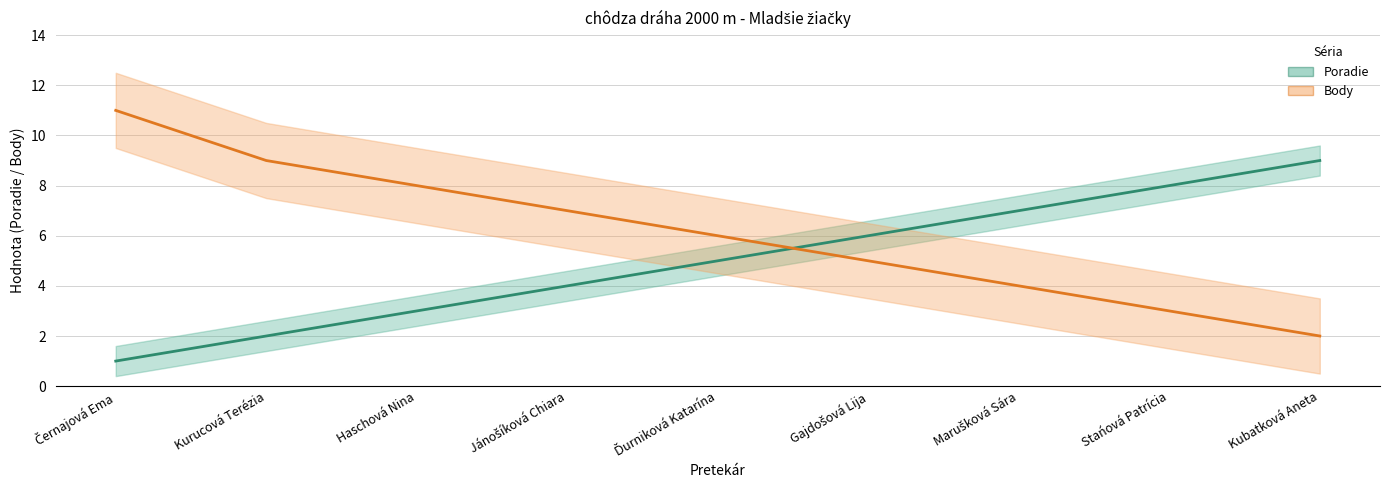

Reading left to right, what are all the values shown in this chart?

Poradie: Černajová Ema=1	Kurucová Terézia=2	Haschová Nina=3	Jánošíková Chiara=4	Ďurniková Katarína=5	Gajdošová Lija=6	Marušková Sára=7	Stańová Patrícia=8	Kubatková Aneta=9
Body: Černajová Ema=11	Kurucová Terézia=9	Haschová Nina=8	Jánošíková Chiara=7	Ďurniková Katarína=6	Gajdošová Lija=5	Marušková Sára=4	Stańová Patrícia=3	Kubatková Aneta=2